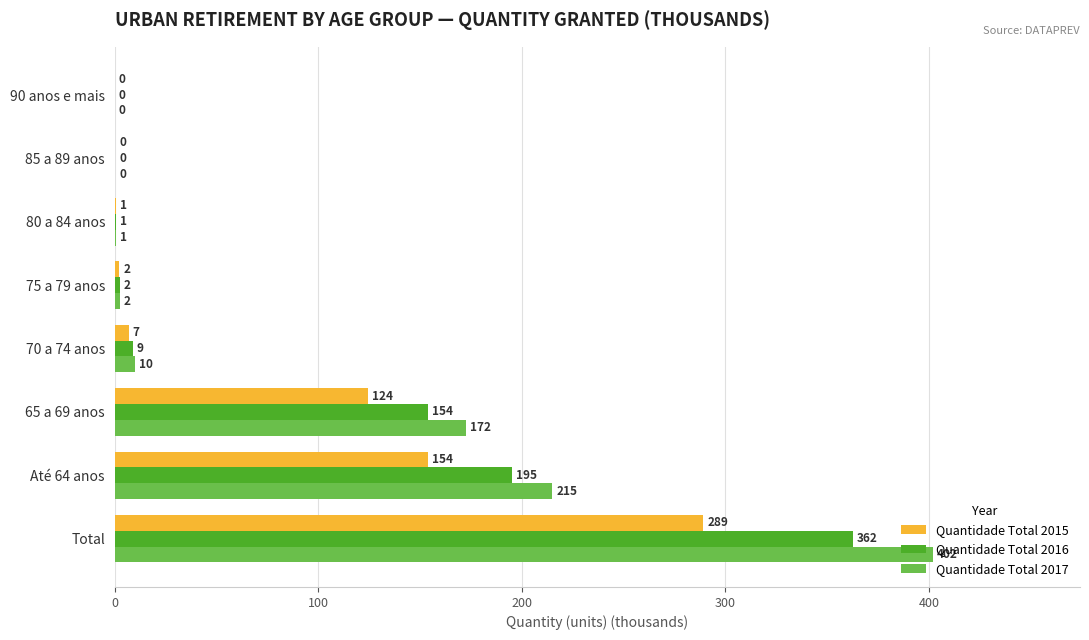

What is the highest value of the Quantidade Total 2016 series?

362.5